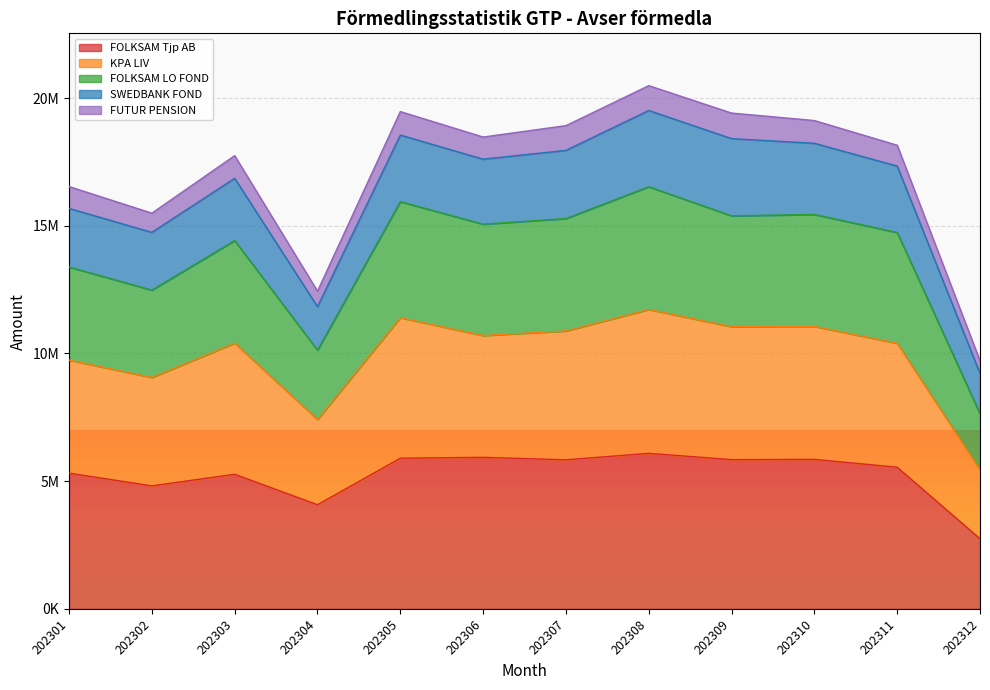

What is the value of the FOLKSAM Tjp AB point at the 5th from the left?

5897953